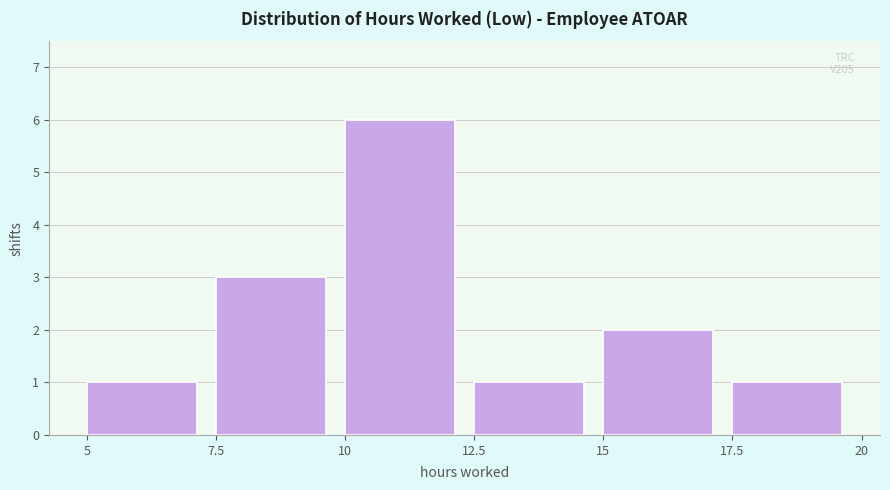

Which range on the x-axis has the tallest bar?

10 to 12.5